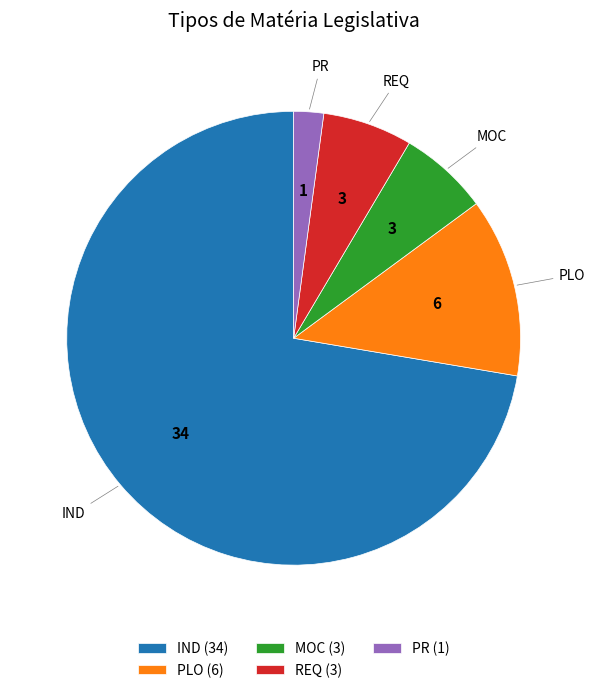

Approximately how many times larger is the value at REQ (3) compared to PLO (6)?

0.5